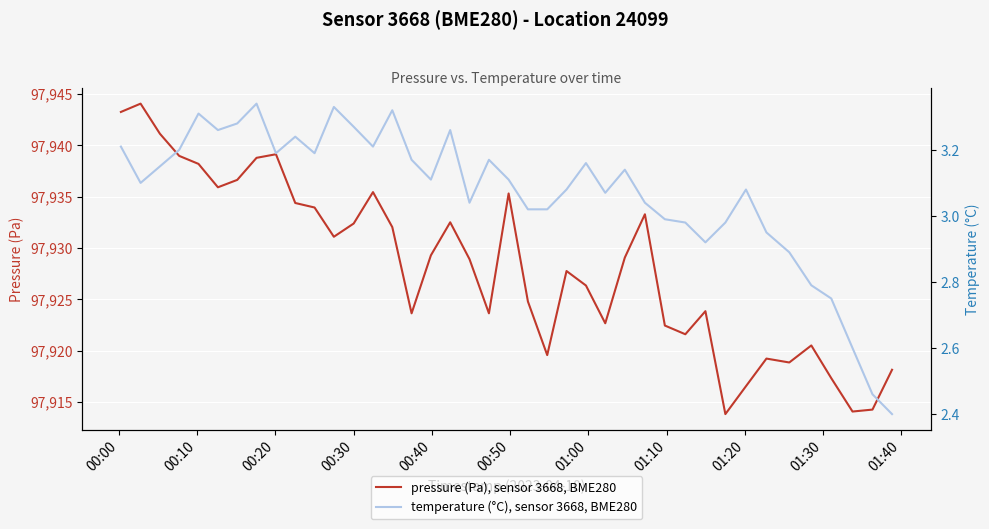

What is the highest value of the pressure (Pa), sensor 3668, BME280 series?

97944.1